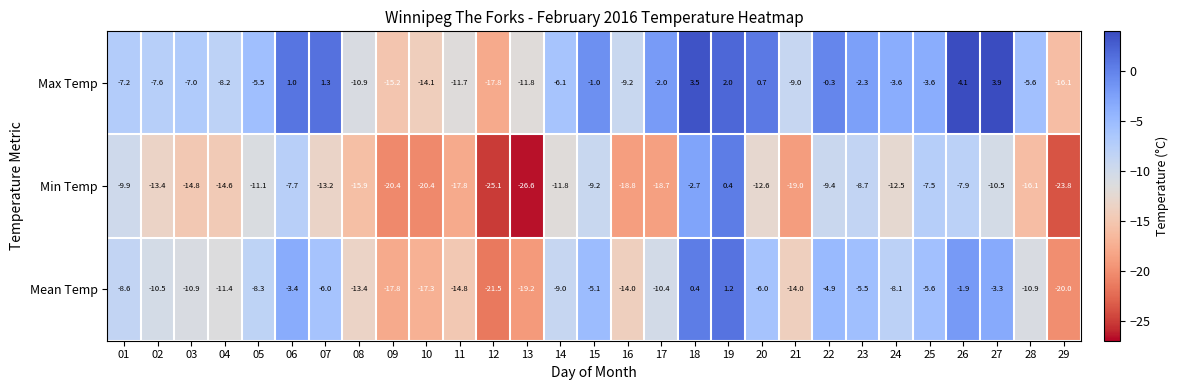

At how many categories does at least one series exceed 3?

3